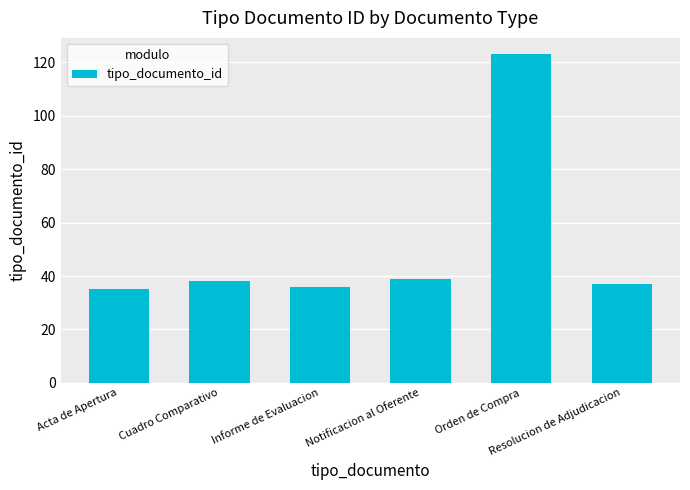

What is the difference between the maximum and minimum values?

88